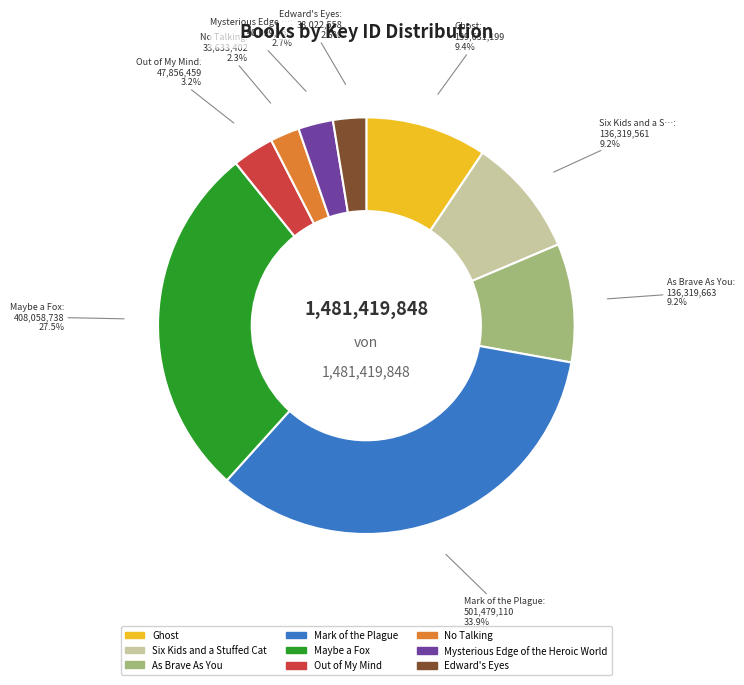

To the nearest percent, what portion does As Brave As You represent?

9%